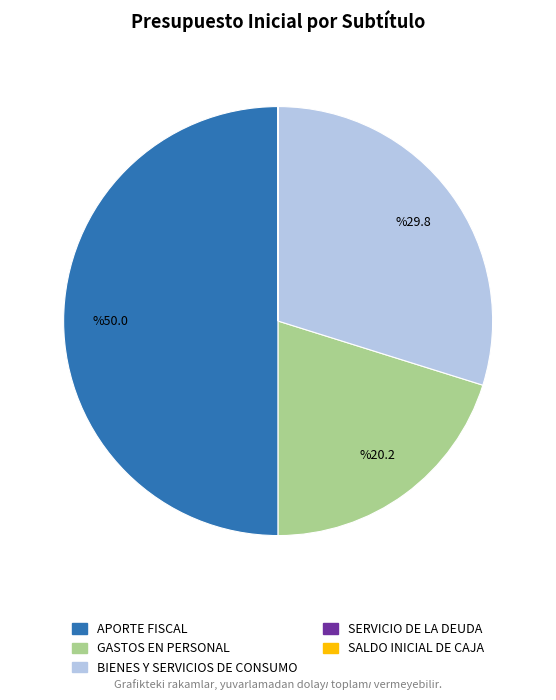

Does BIENES Y SERVICIOS DE CONSUMO account for over 50% of the chart?

No